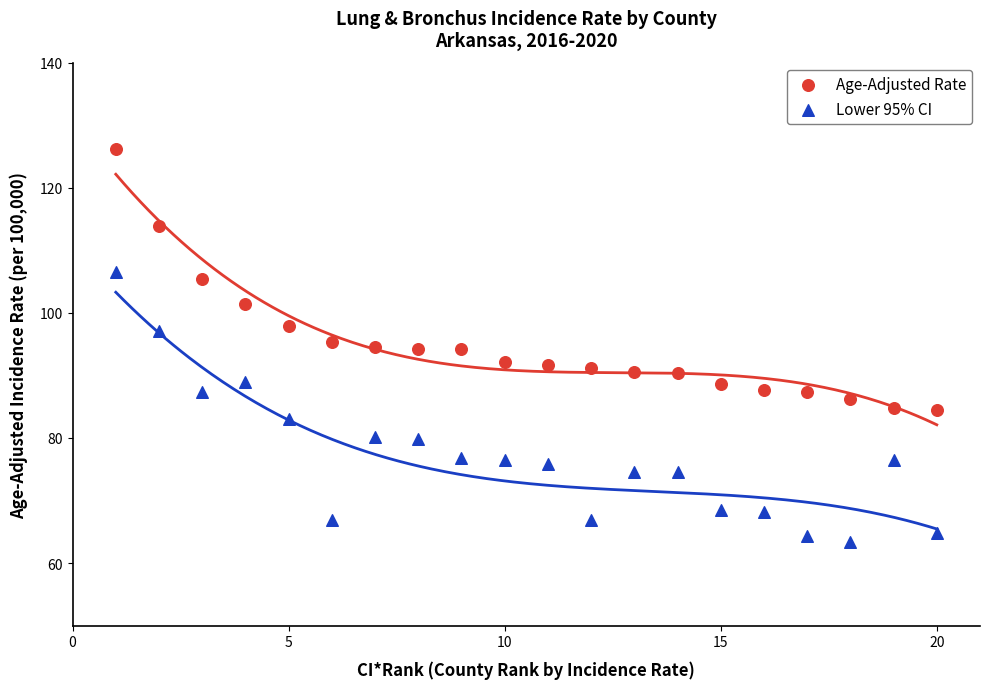

Which series reaches the maximum Y coordinate?

Age-Adjusted Rate